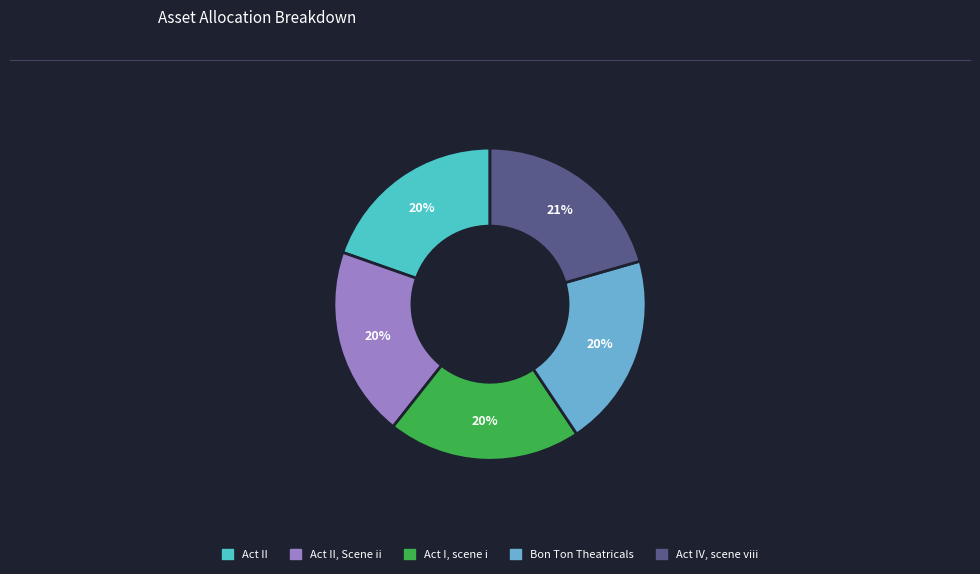

Is there a majority slice in this chart?

No